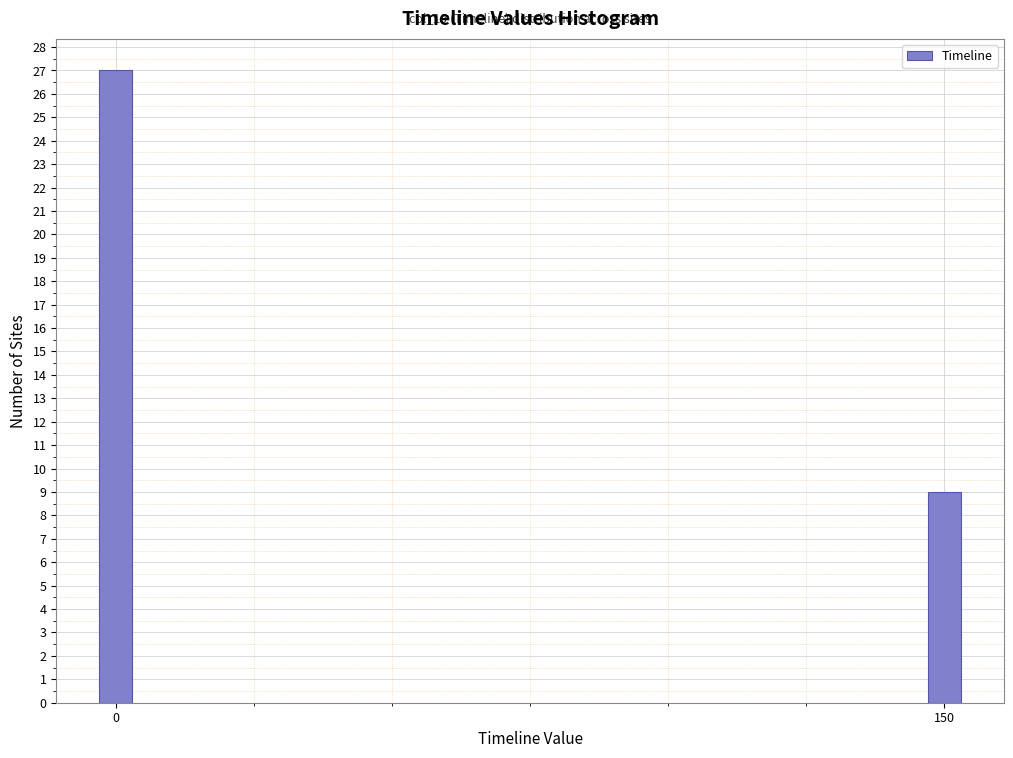

Reading left to right, what are all the values shown in this chart?

27	9